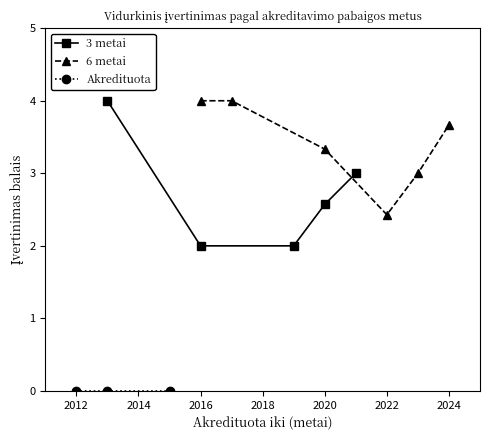

What is the difference between the highest and lowest values at 4?

3